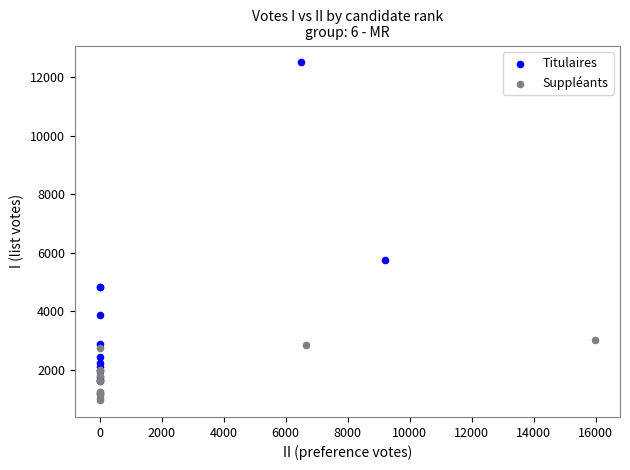

Which series reaches the minimum Y coordinate?

Suppléants